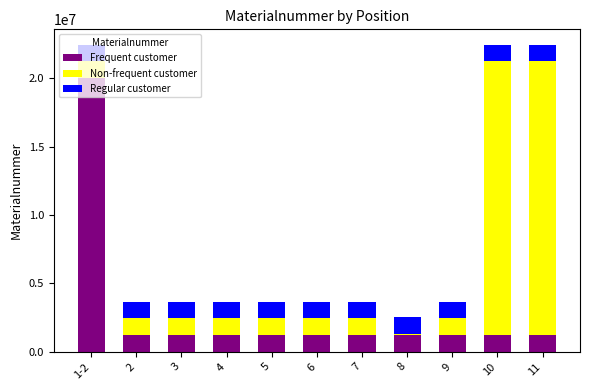

What are all the series names shown in the legend?

Frequent customer, Non-frequent customer, Regular customer